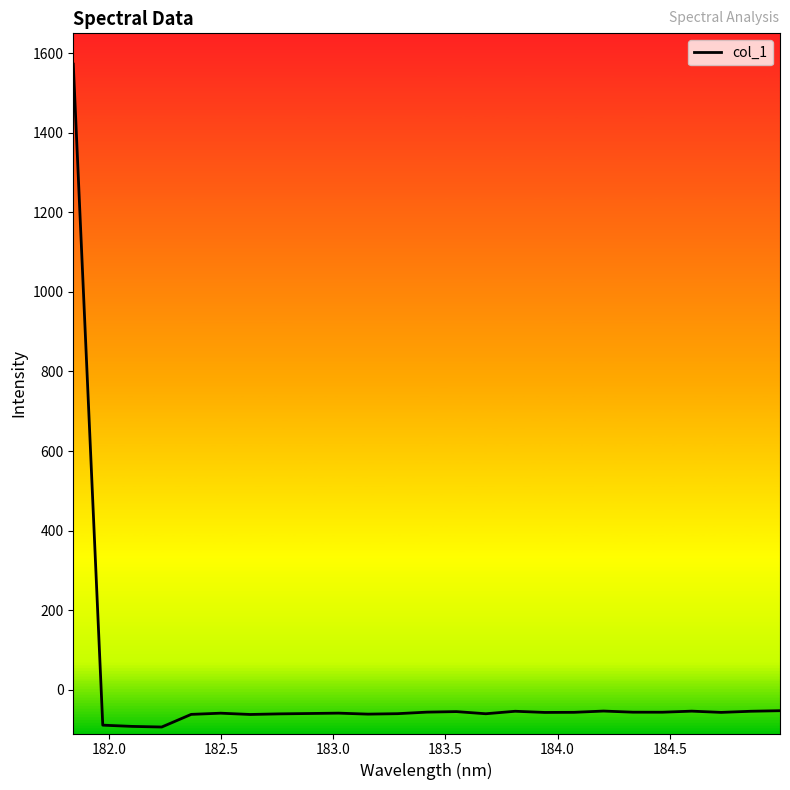

What is the smallest value displayed?

-93.7